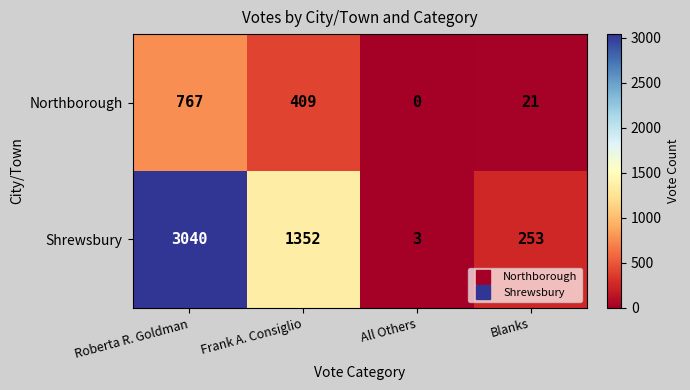

Reading right to left, extract all data points from this chart.

Northborough: Blanks=21	All Others=0	Frank A. Consiglio=409	Roberta R. Goldman=767
Shrewsbury: Blanks=253	All Others=3	Frank A. Consiglio=1352	Roberta R. Goldman=3040